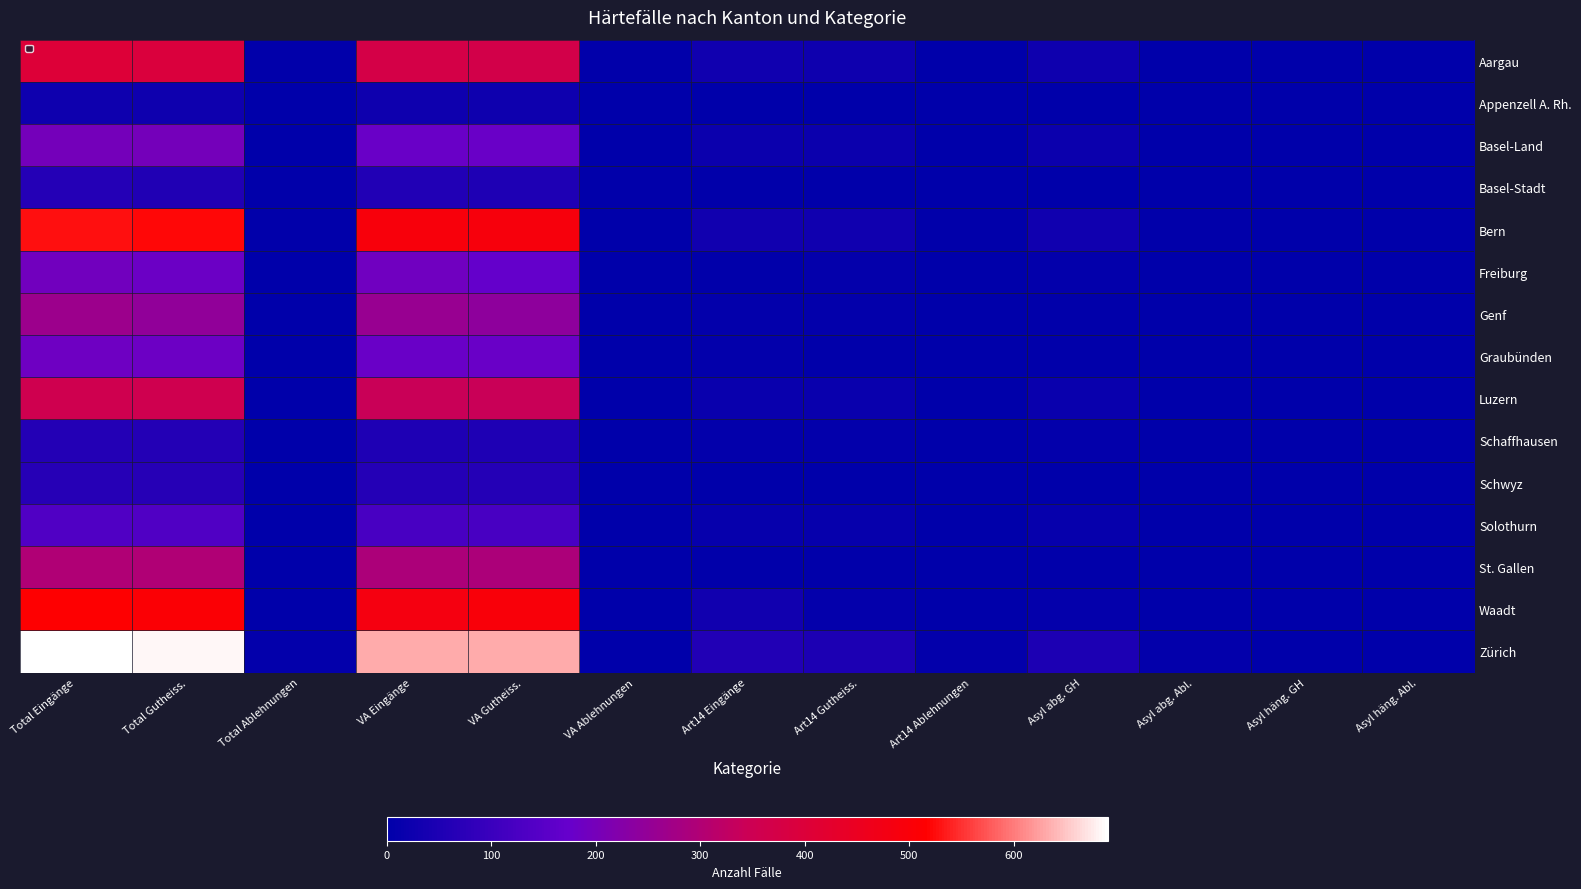

Which series has the largest total across all categories?

Zürich